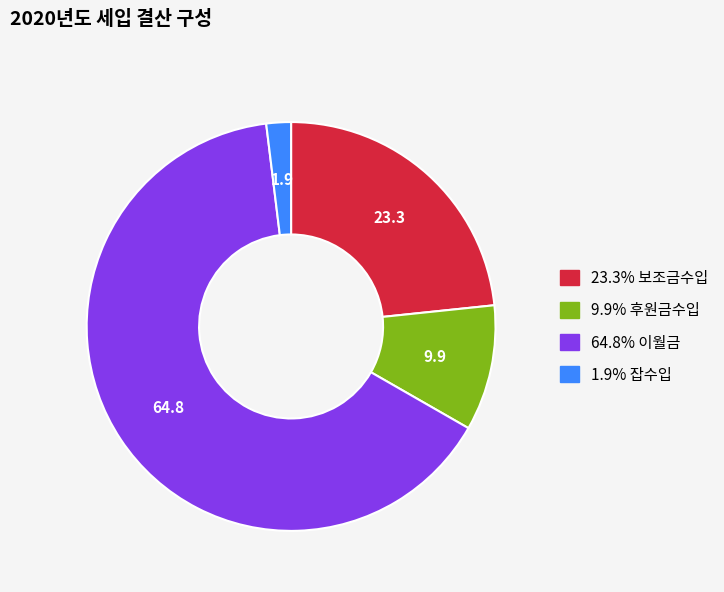

Is there any slice that represents more than half of the pie?

Yes